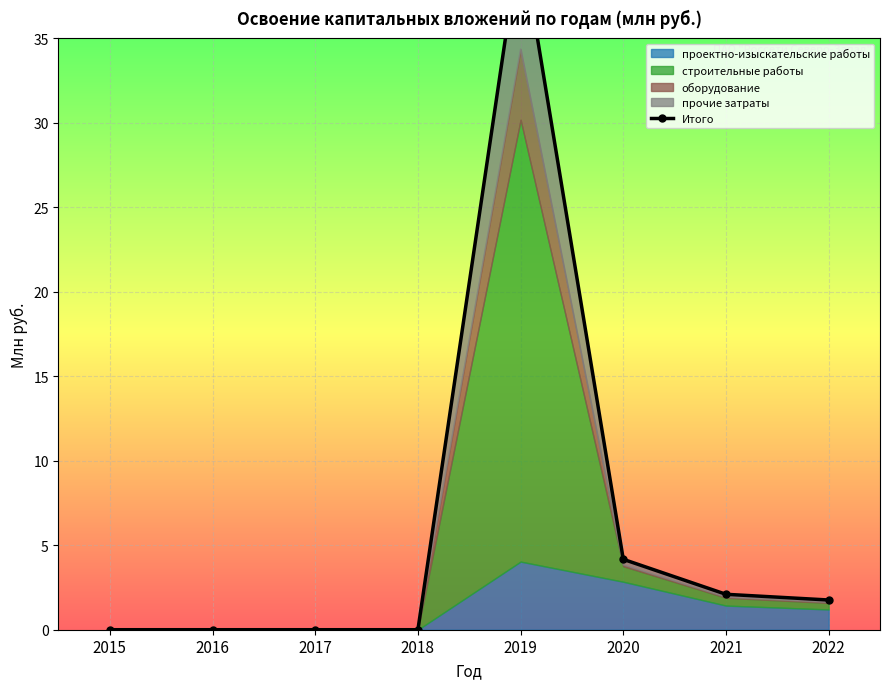

Where is the data nearest to the value 20?

2020